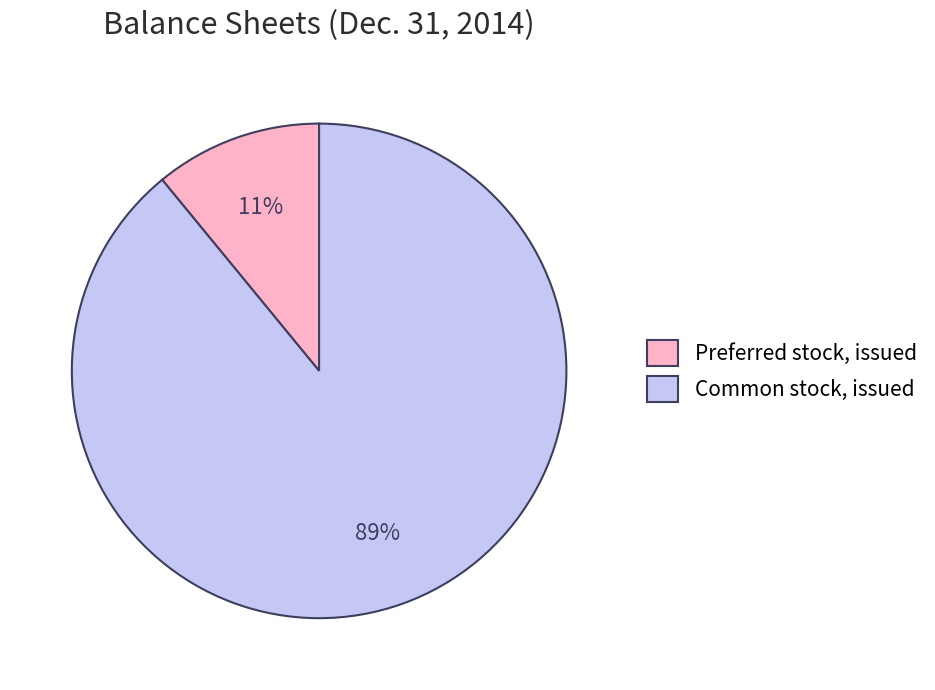

Which slice represents more than half of the pie?

Common stock, issued